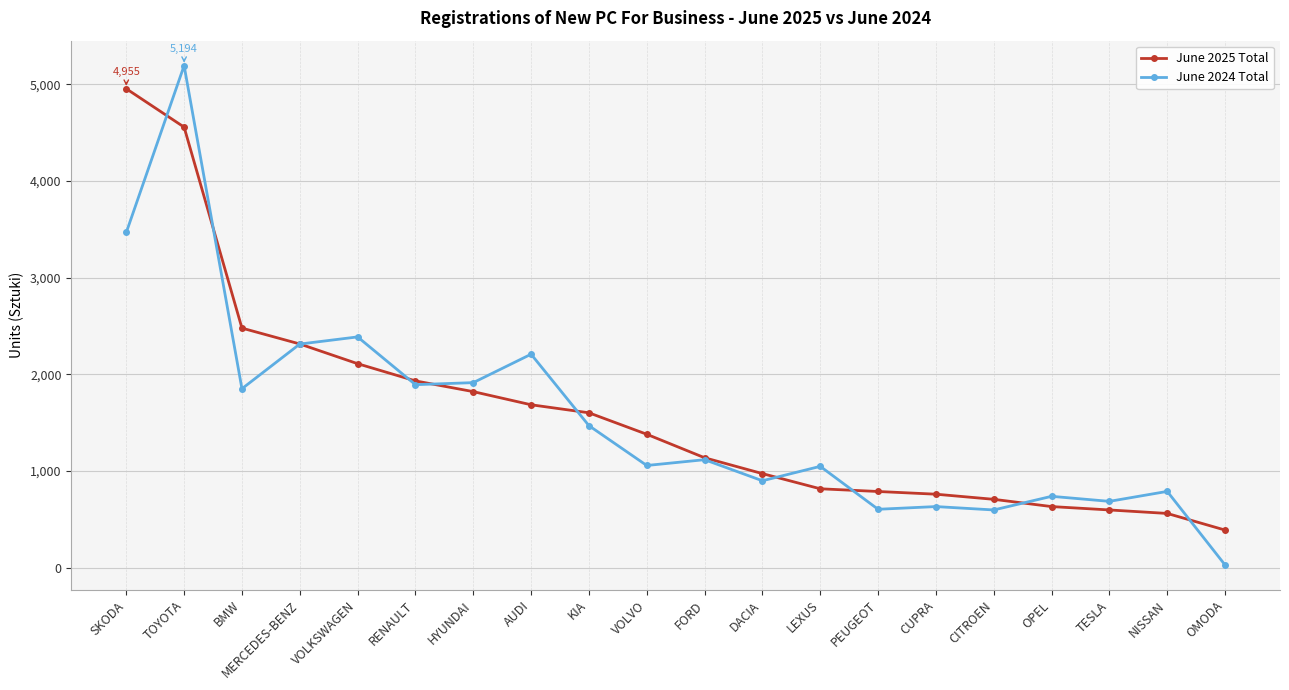

Which series changed the most between HYUNDAI and AUDI?

June 2024 Total